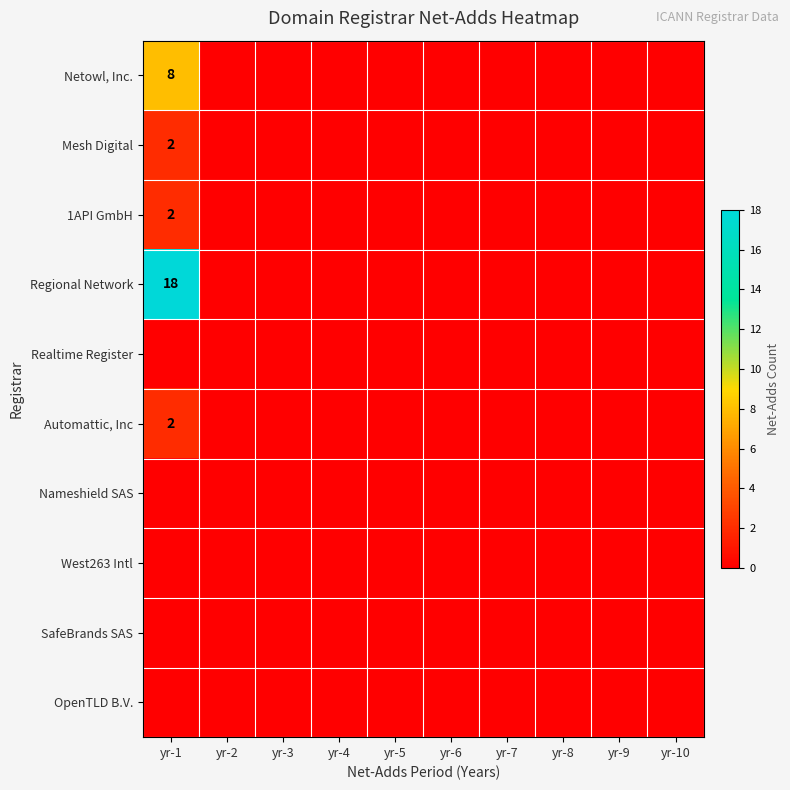

The Automattic, Inc series shows 1 at yr-1. True or false?

False